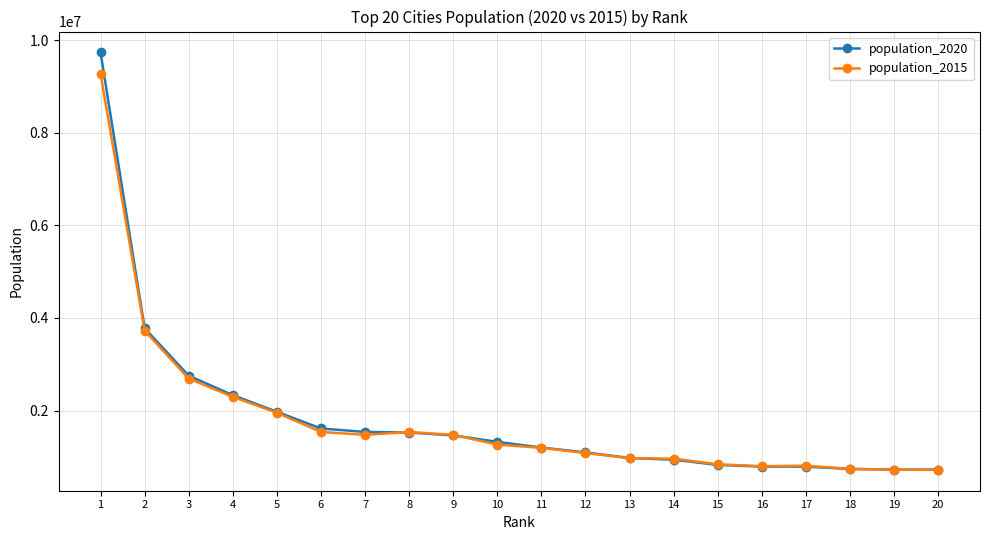

At which label is population_2020 closest to 5228983?

2